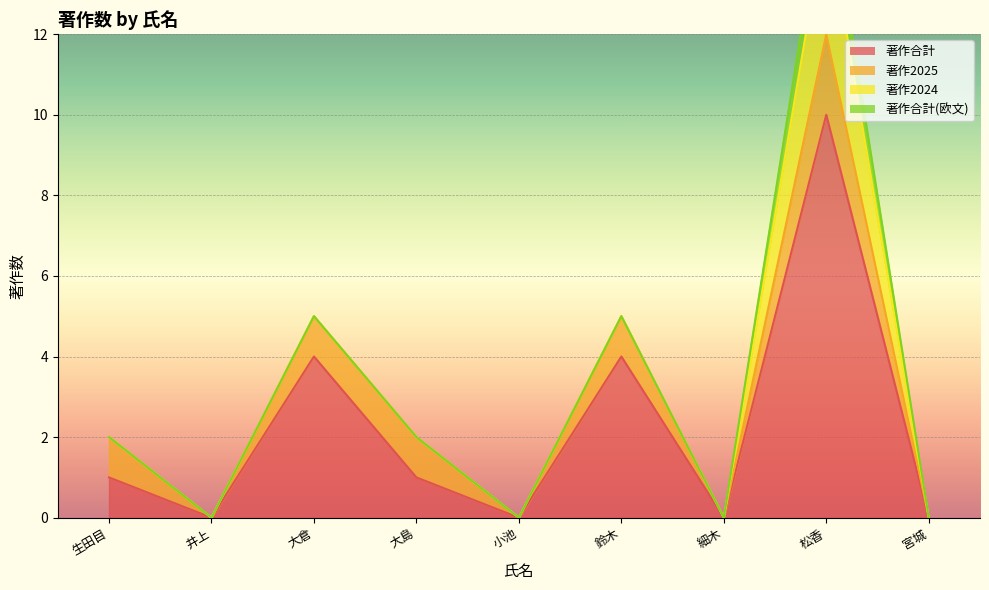

Is it true that 著作2025 equals 0 at 小池?

True